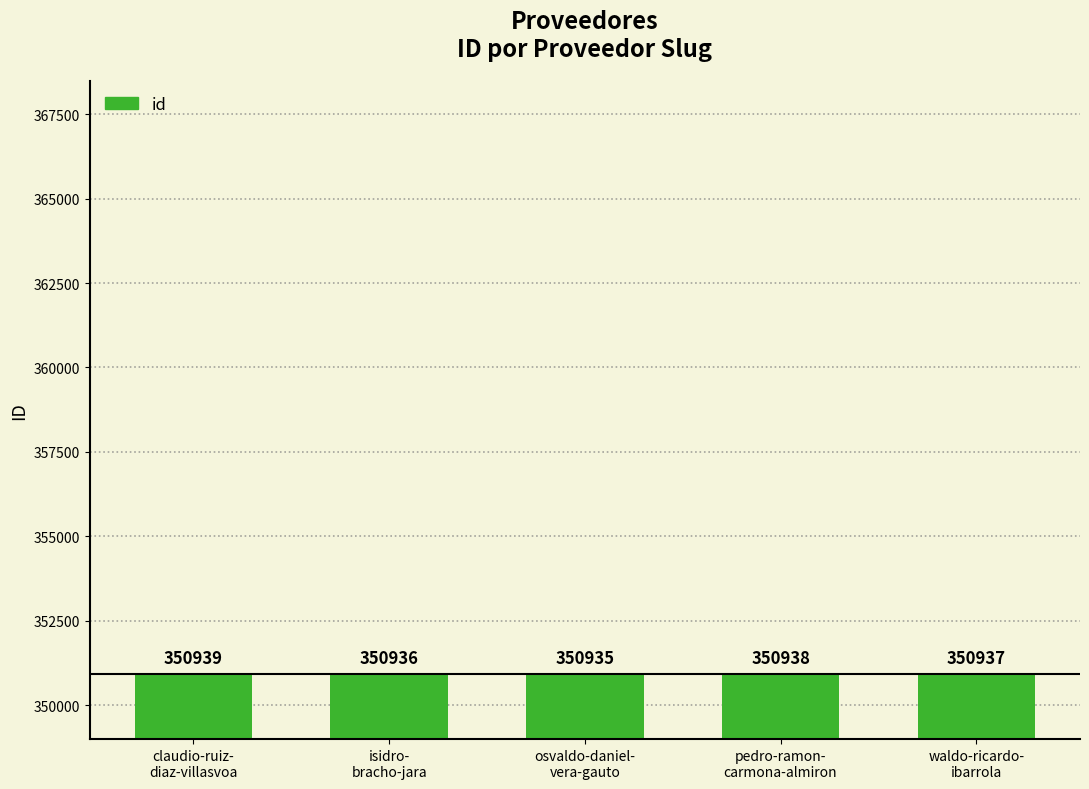

What is the change in value from claudio-ruiz-
diaz-villasvoa to isidro-
bracho-jara?

-3